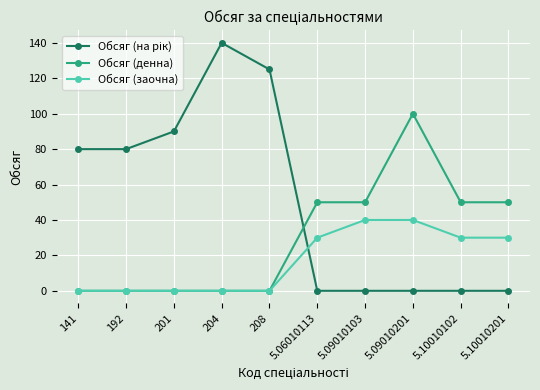

What is the highest value of the Обсяг (денна) series?

100